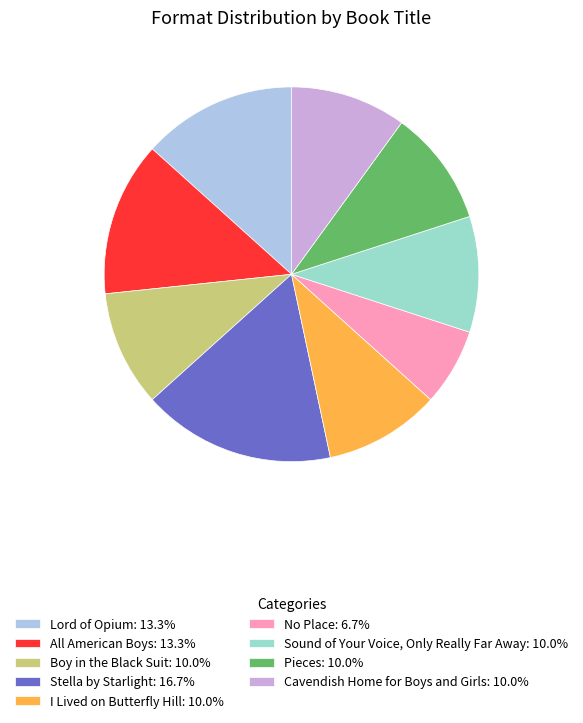

Does any single category account for the majority?

No